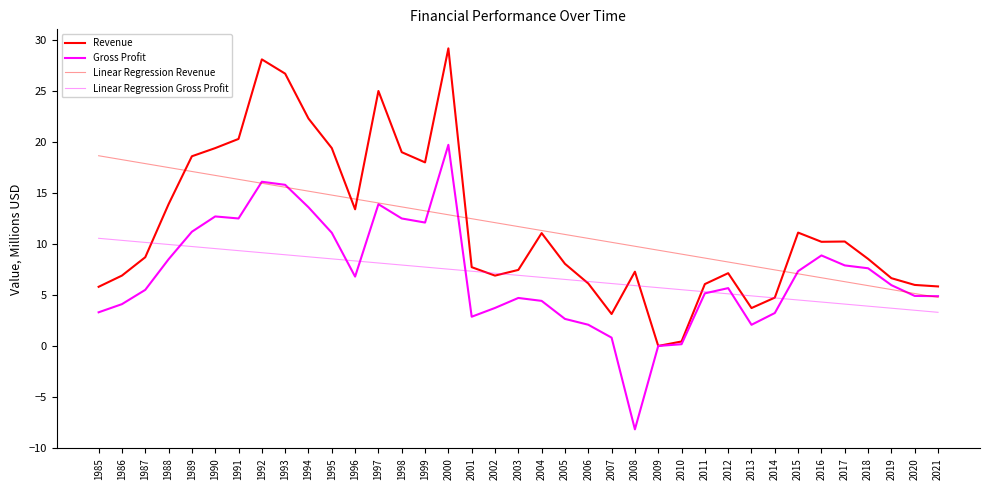

What is the value of the Linear Regression Revenue point at the 25th from the left?

9.4